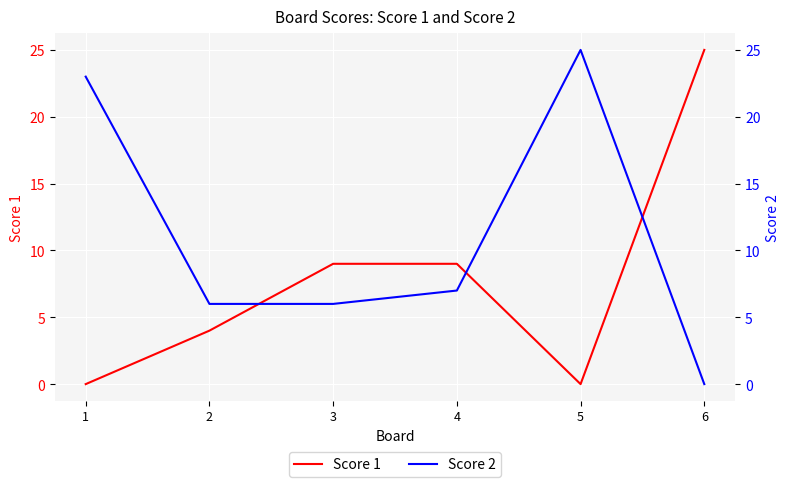

How many values in the Score 2 series are below 7?

3